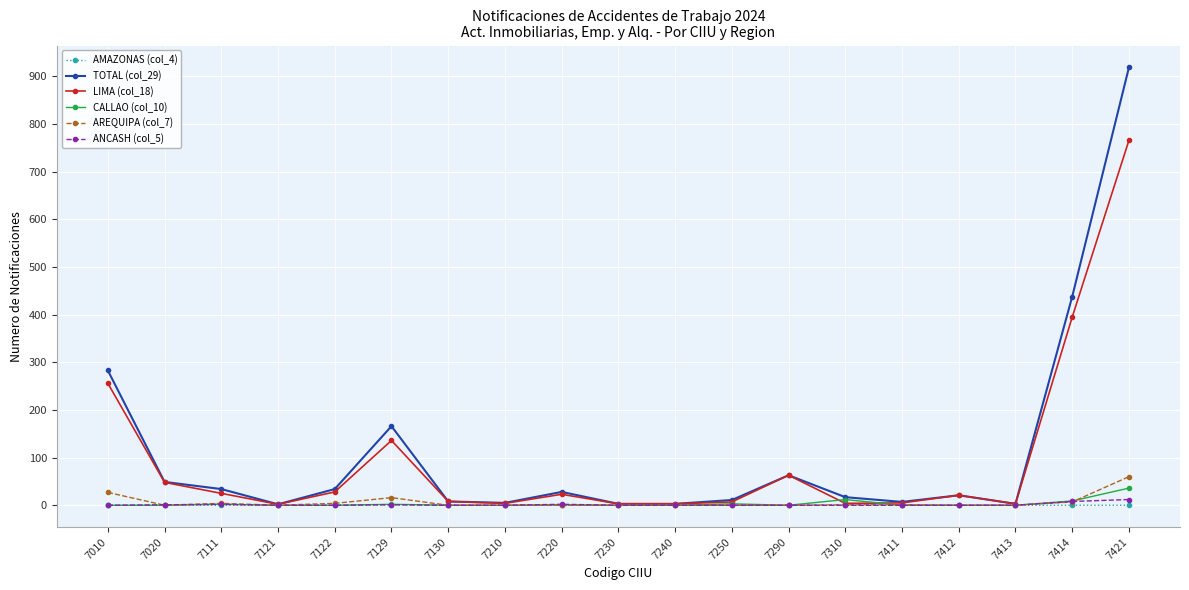

At which category does the chart reach its peak across all series?

7421